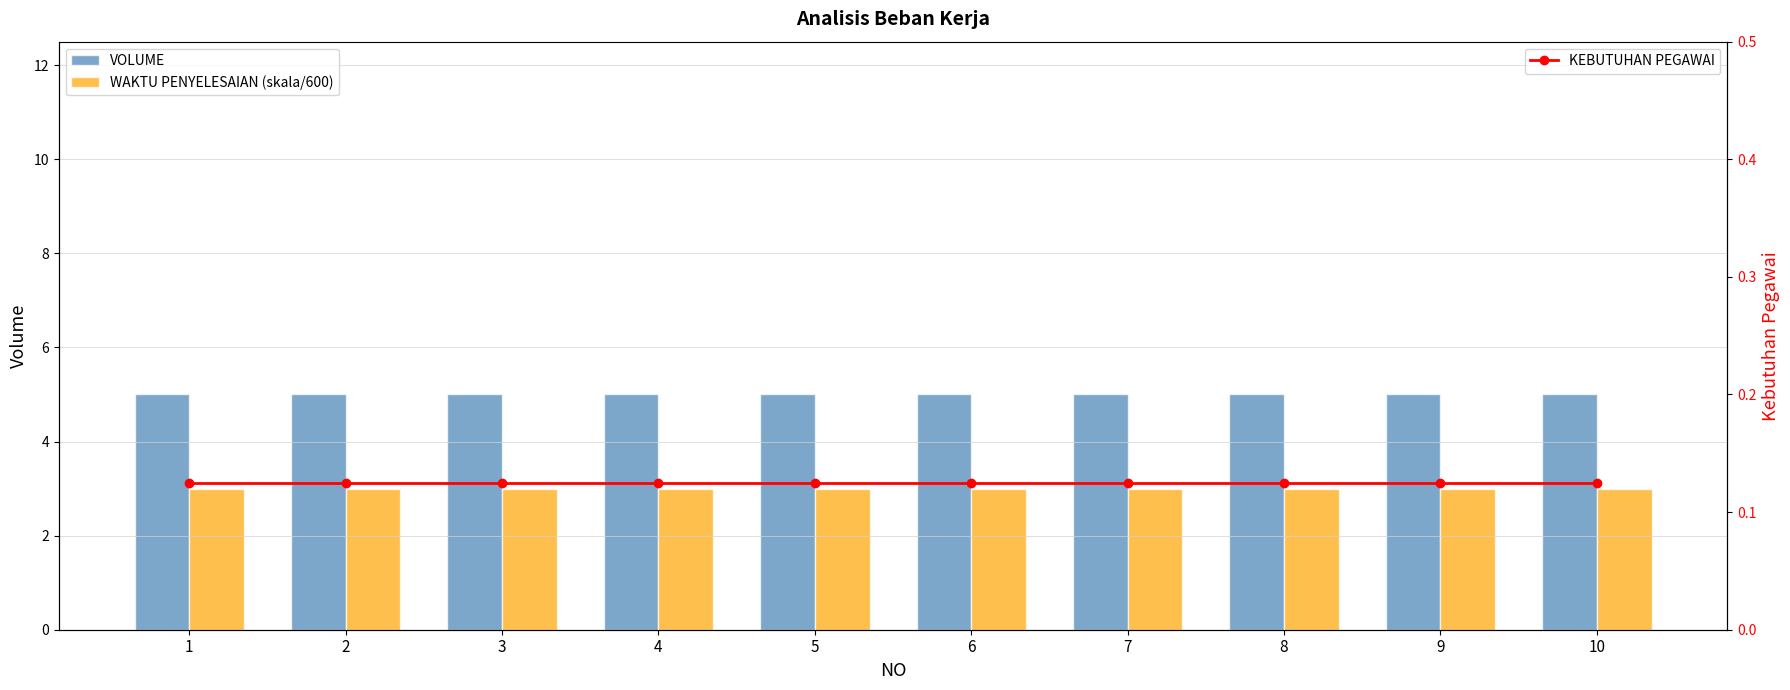

Reading left to right, what are all the values shown in this chart?

VOLUME: 5.0	5.0	5.0	5.0	5.0	5.0	5.0	5.0	5.0	5.0
WAKTU PENYELESAIAN (skala/600): 3.0	3.0	3.0	3.0	3.0	3.0	3.0	3.0	3.0	3.0
KEBUTUHAN PEGAWAI: 0.1	0.1	0.1	0.1	0.1	0.1	0.1	0.1	0.1	0.1